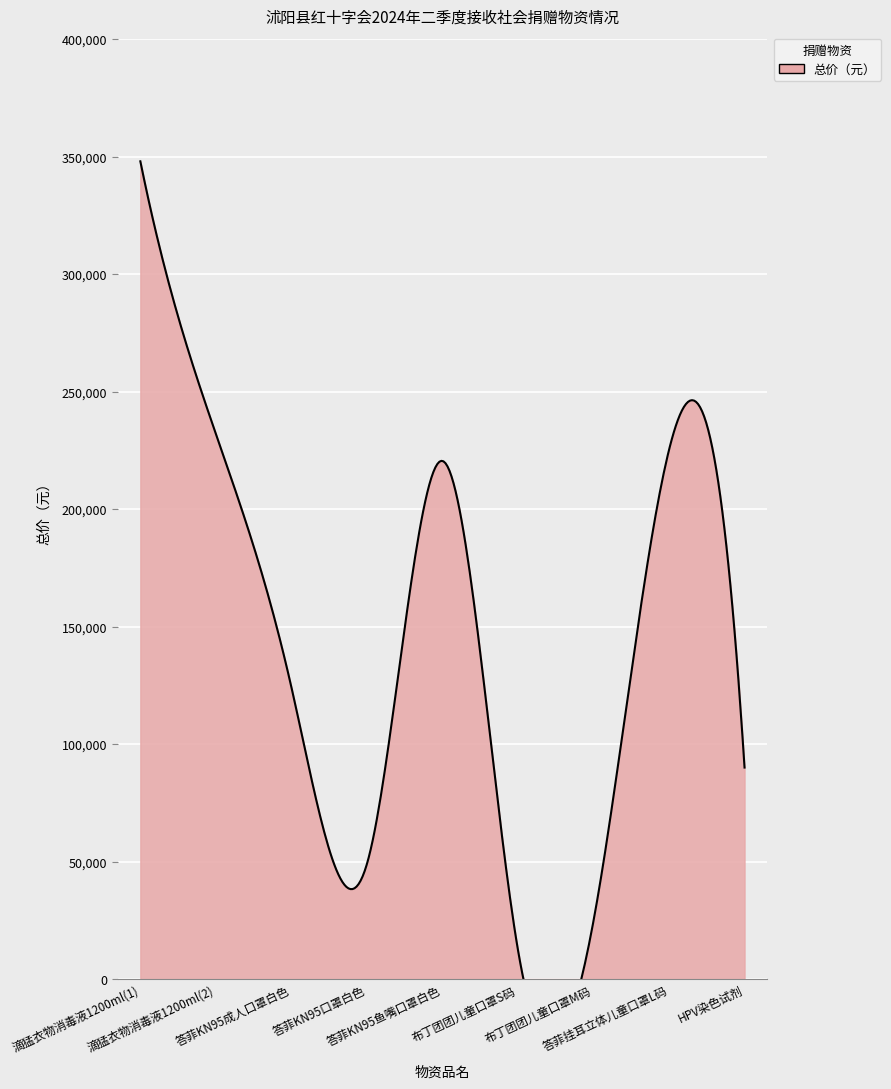

Which has a higher value, HPV染色试剂 or 布丁团团儿童口罩S码?

HPV染色试剂